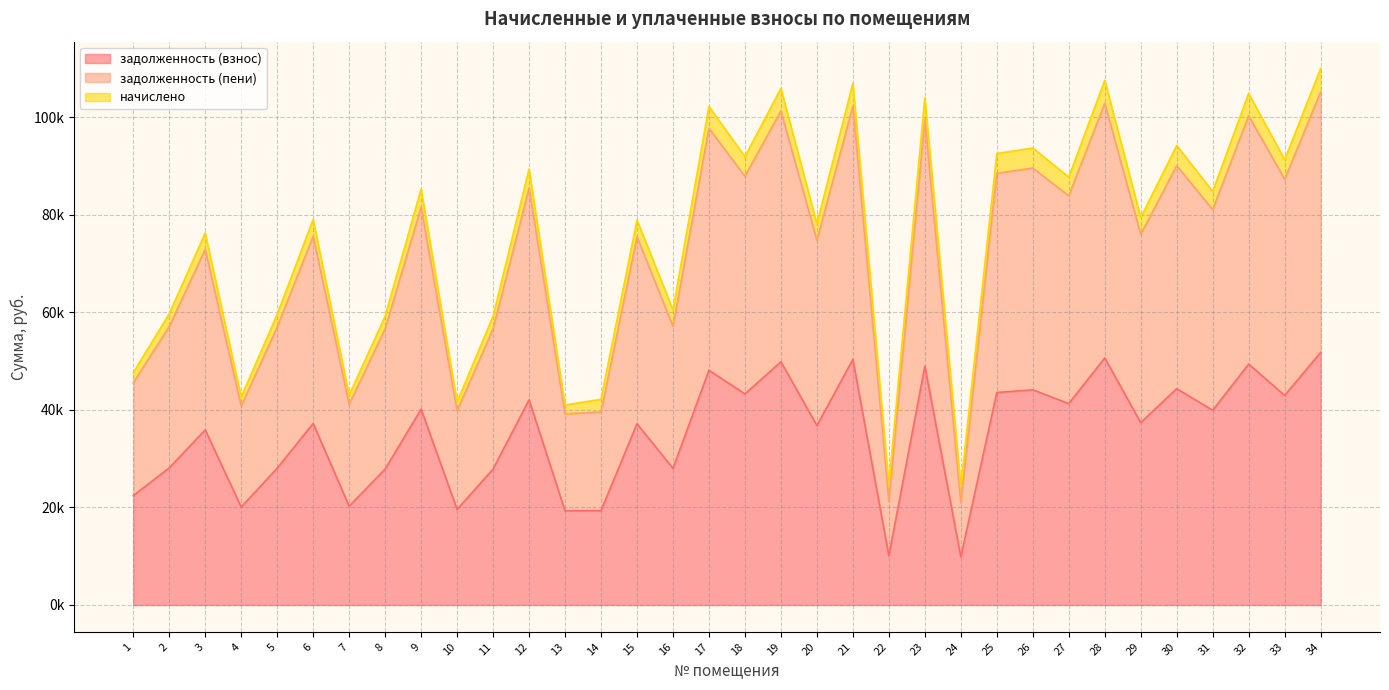

Does the chart display data point markers on the line(s)?

No